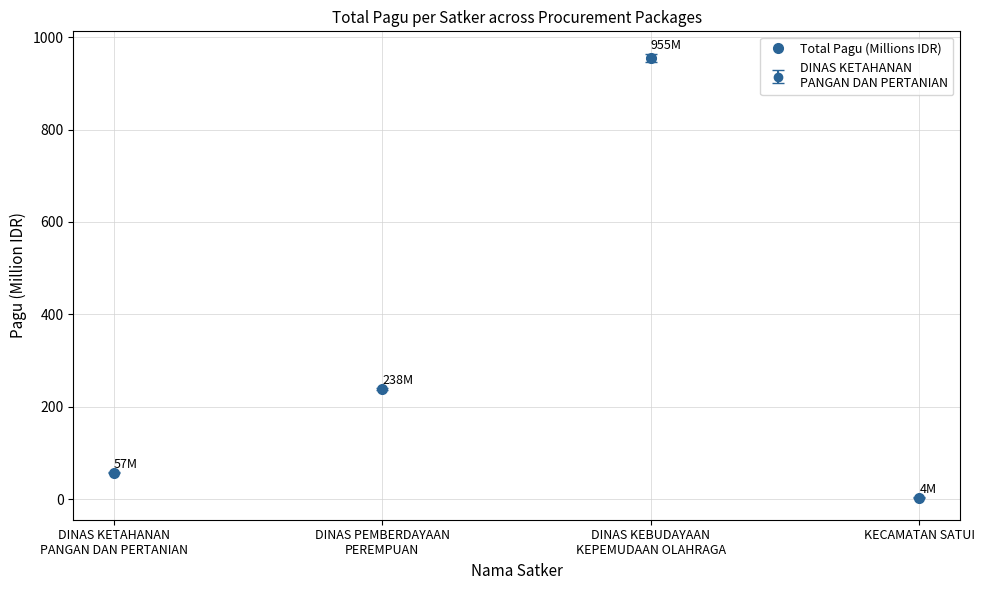

What is the change in value from DINAS PEMBERDAYAAN
PEREMPUAN to KECAMATAN SATUI?

-234.1